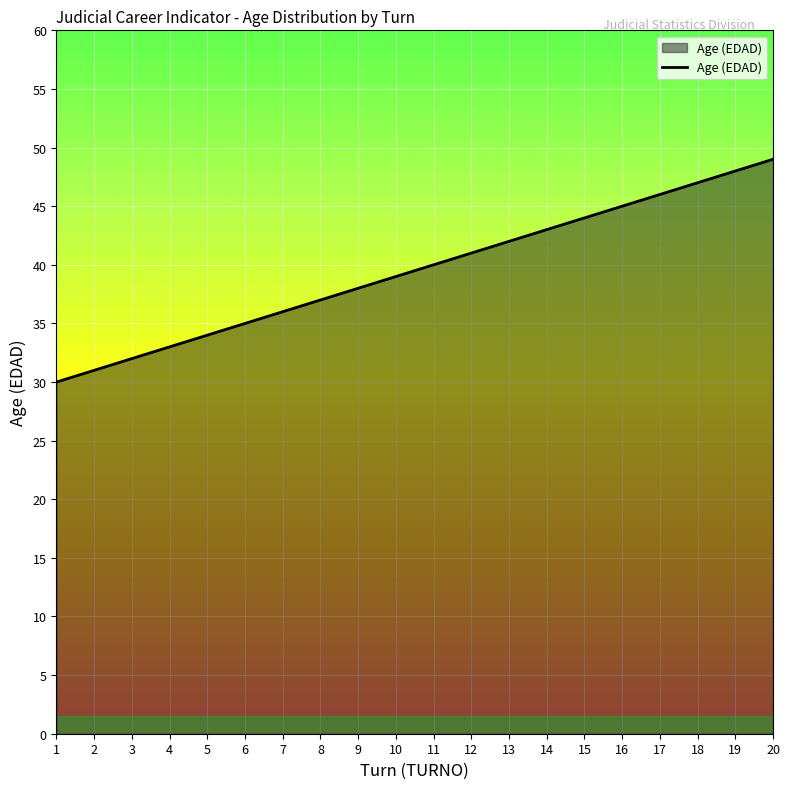

How many categories are shown in the chart?

20